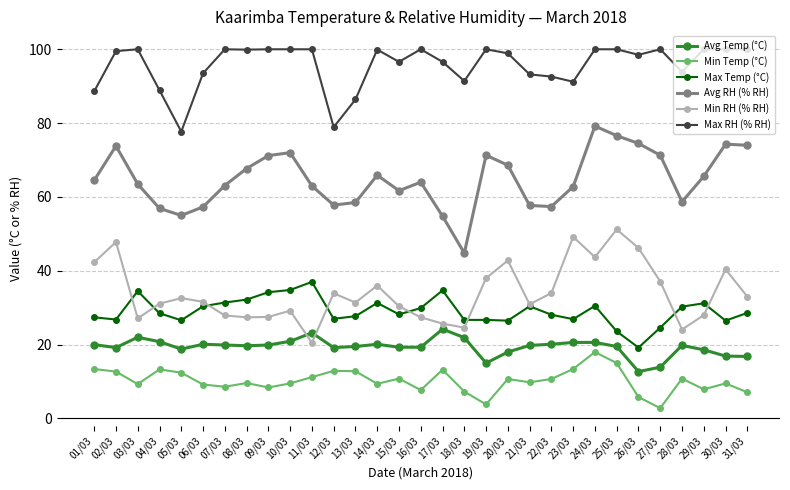

Rank the series at 01/03 from highest to lowest value.

Max RH (% RH), Avg RH (% RH), Min RH (% RH), Max Temp (°C), Avg Temp (°C), Min Temp (°C)